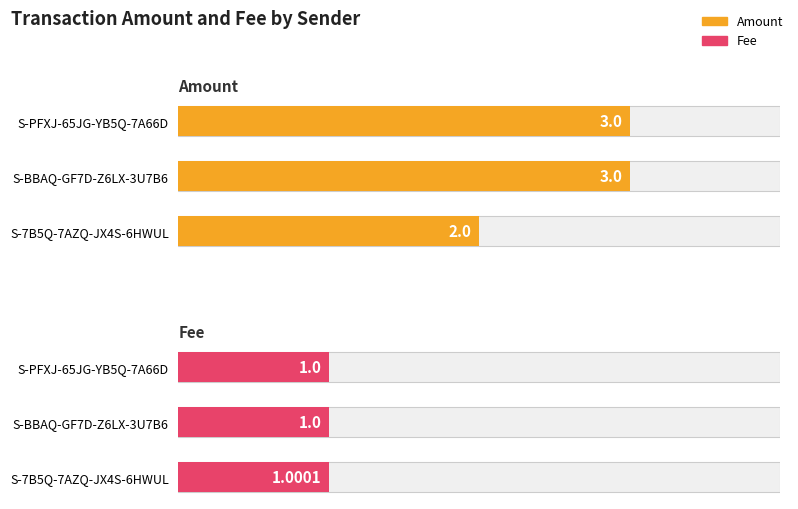

How many bars are there in total?

6